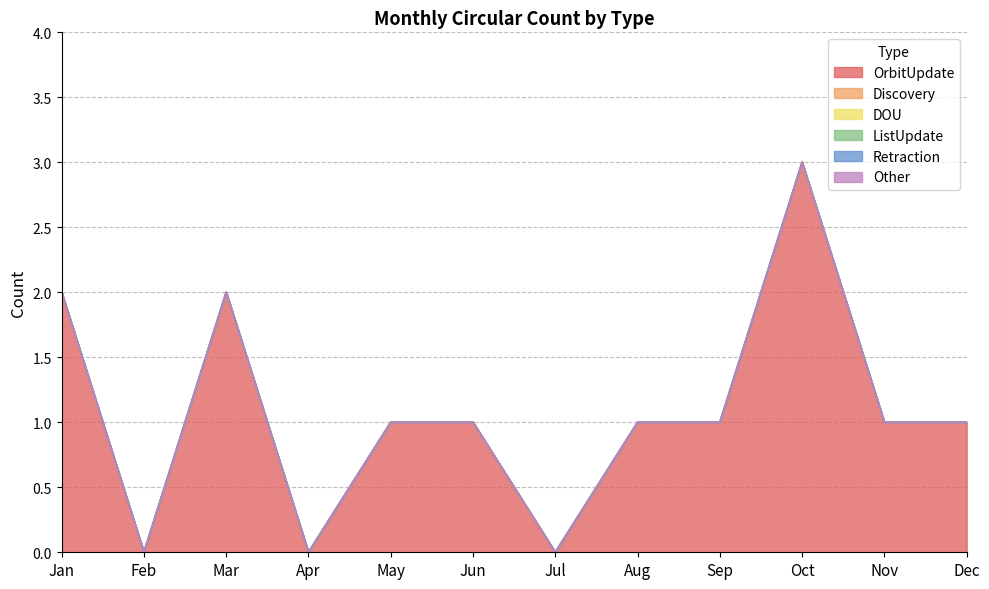

Which series has the largest range (max minus min)?

OrbitUpdate